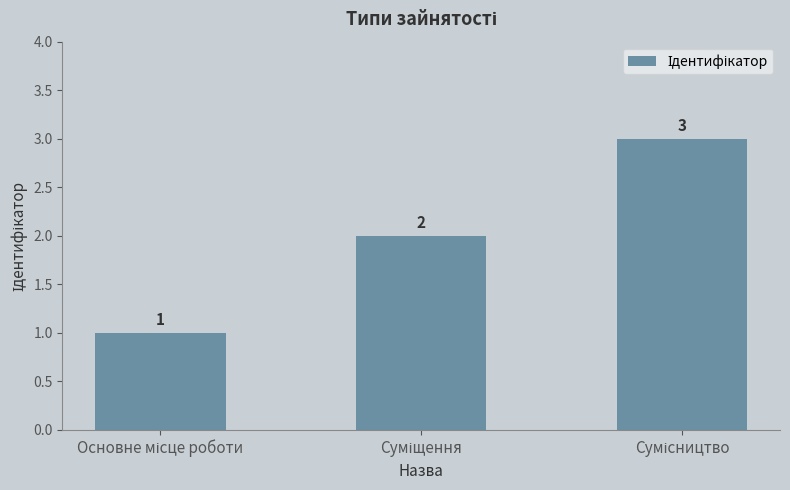

Are the bars grouped side by side (vs. stacked)?

No